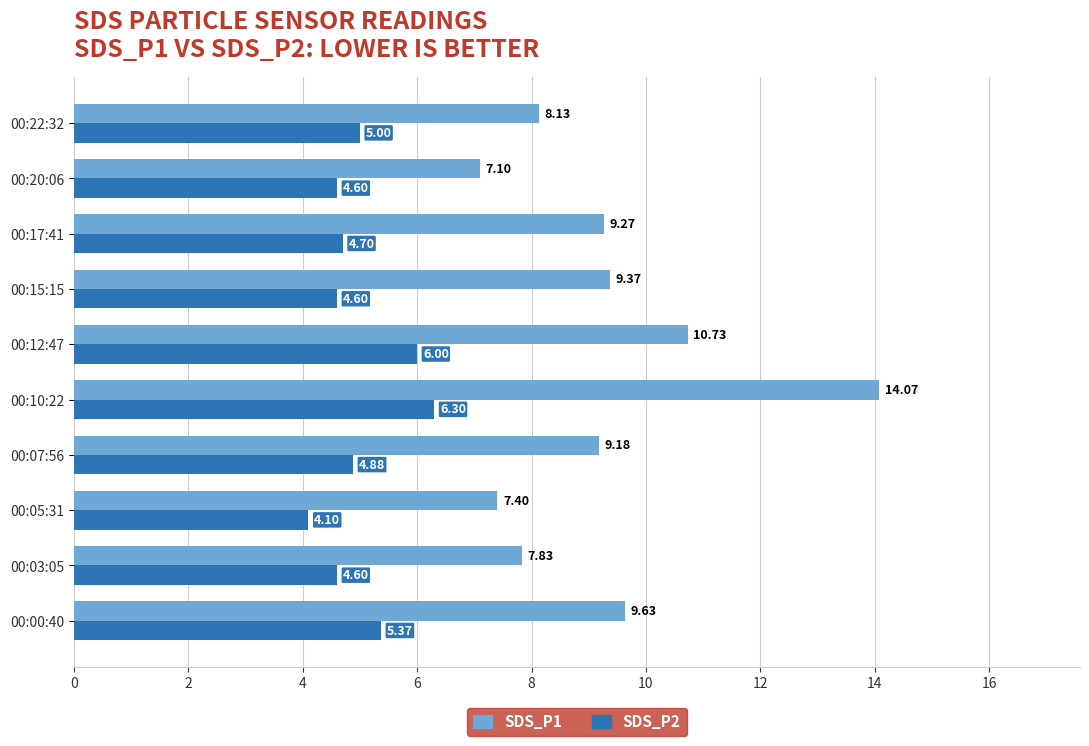

What is the difference between the SDS_P2 values at 00:10:22 and 00:12:47?

0.3